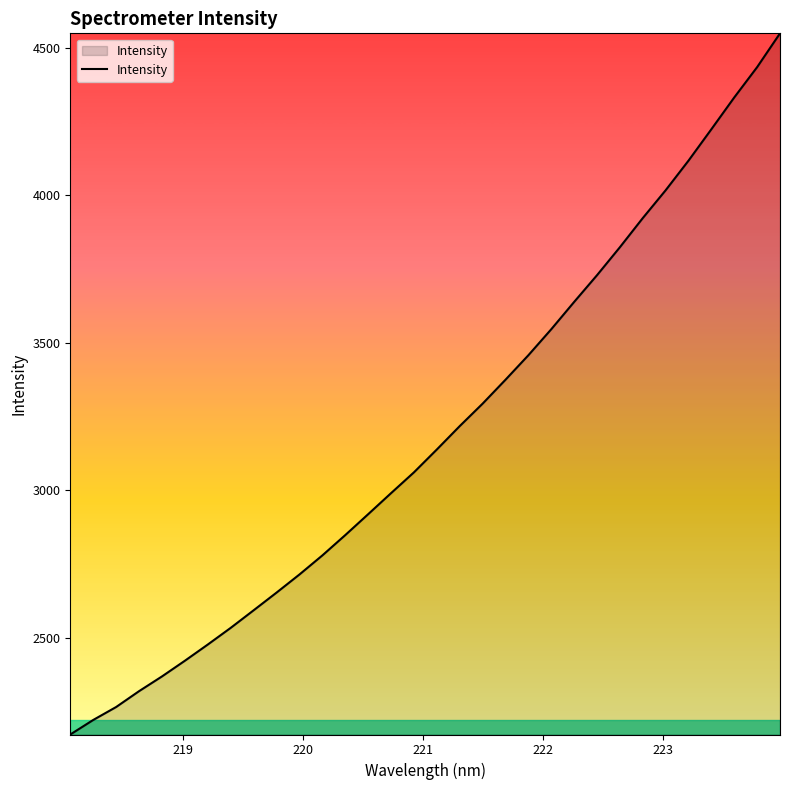

What is the sum of all values?

102161.5